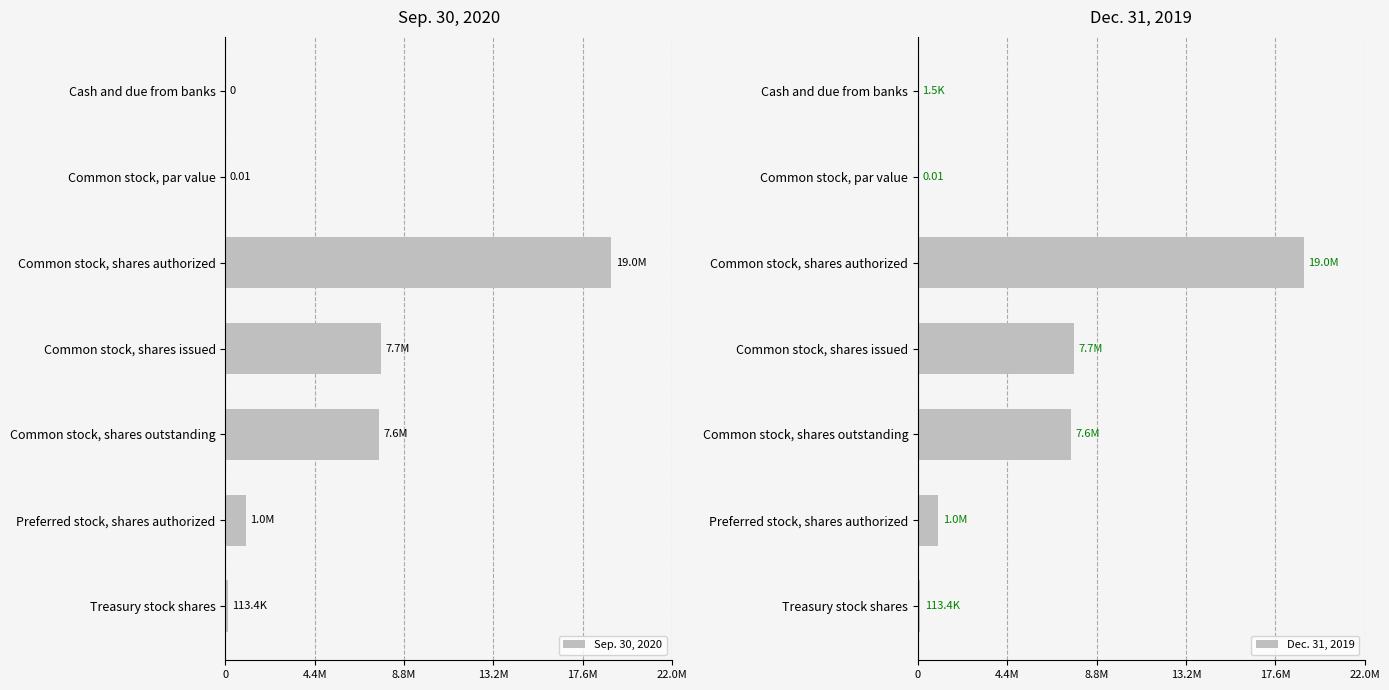

True or false: Sep. 30, 2020 has a value of 10717002.0 at Common stock, shares outstanding.

False